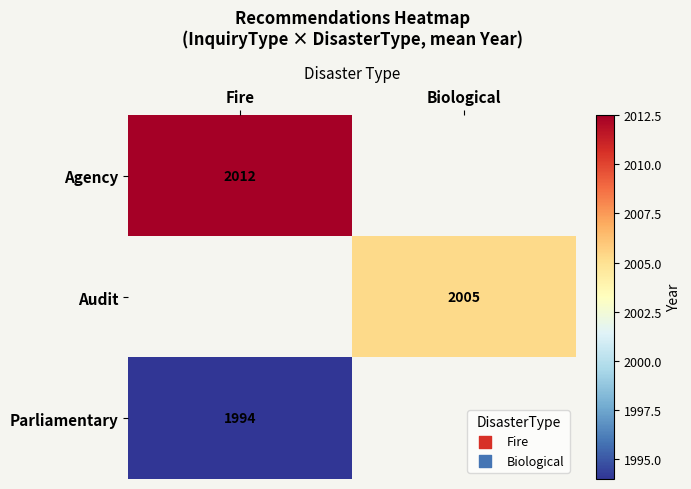

True or false: Parliamentary has a value of 1311.7 at Fire.

False